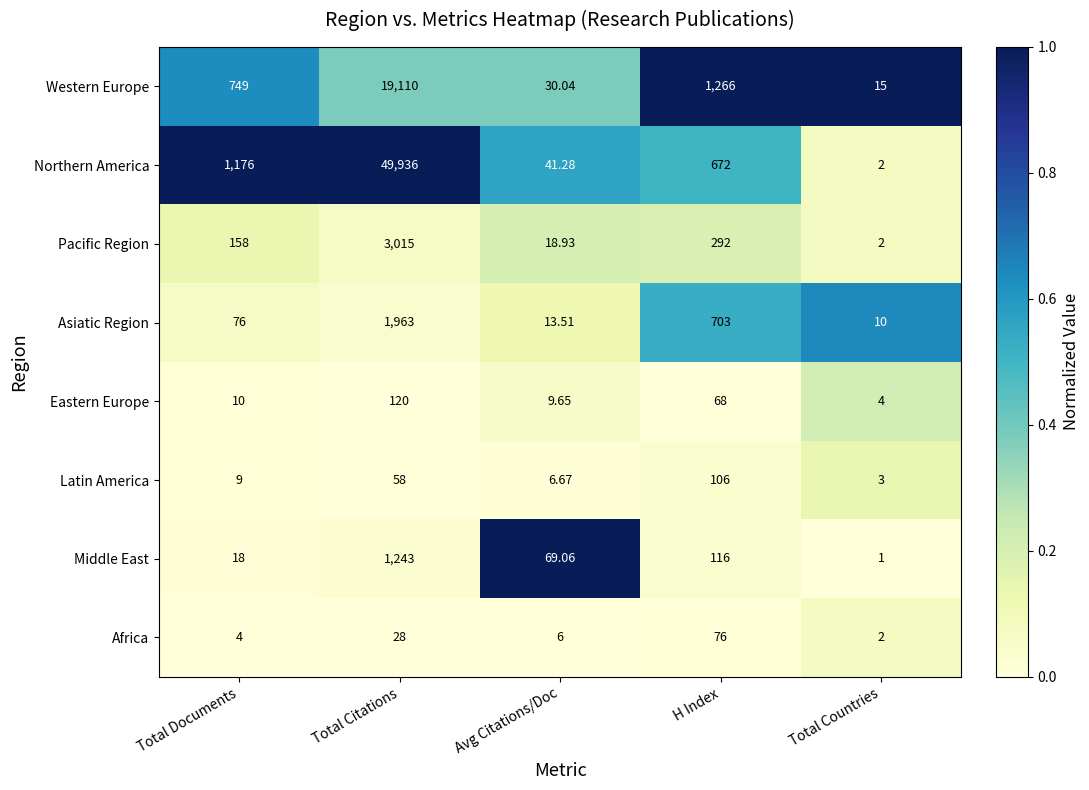

At which label is Asiatic Region closest to 986?

H Index